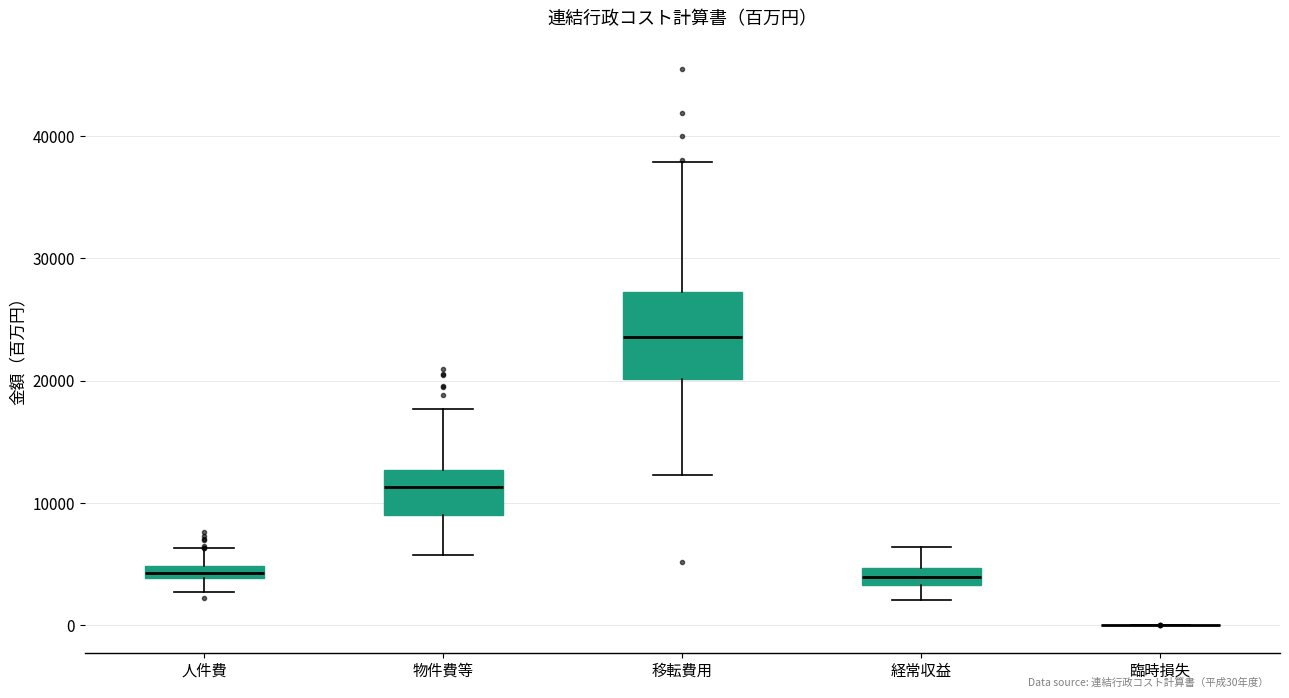

Where does the median line of the box for 物件費等 sit on the y-axis? The values are not printed on the chart, so give them approximately, as read against the axis.

11000